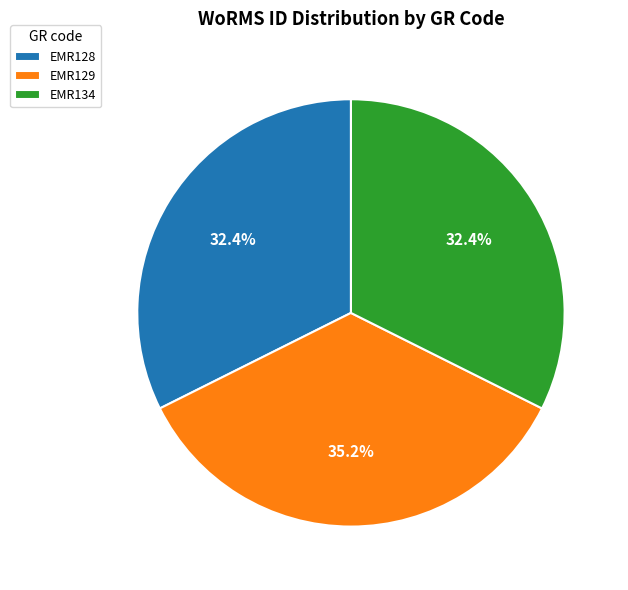

How many segments does this pie chart have?

3